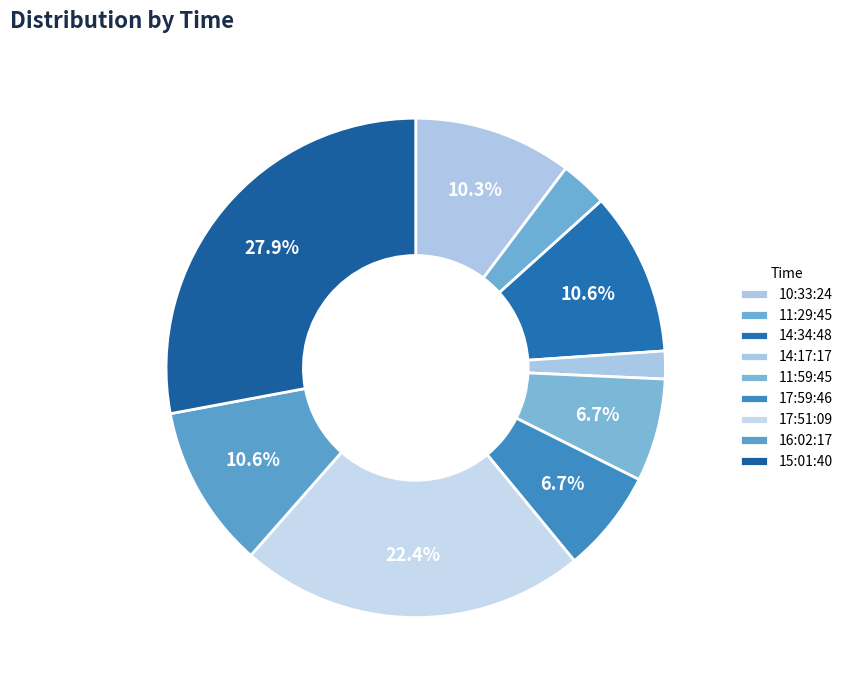

How many segments does this pie chart have?

9